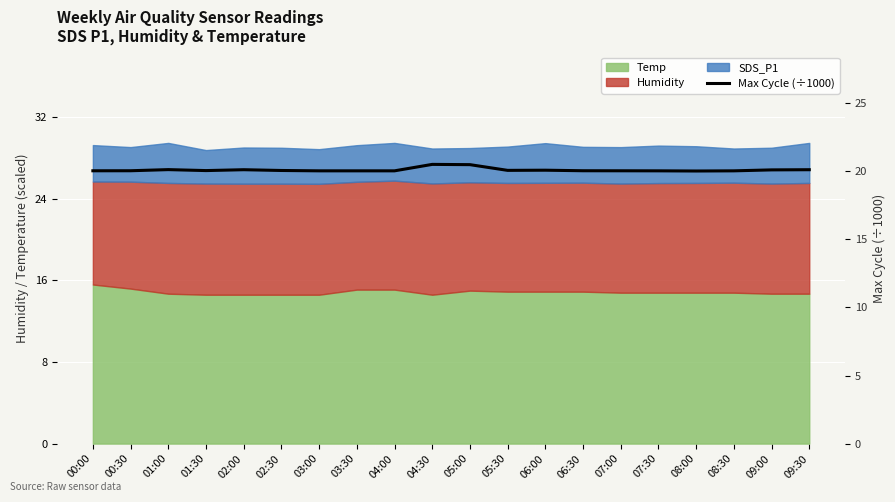

The chart shows a value of 29.5 at 03:00. True or false?

False